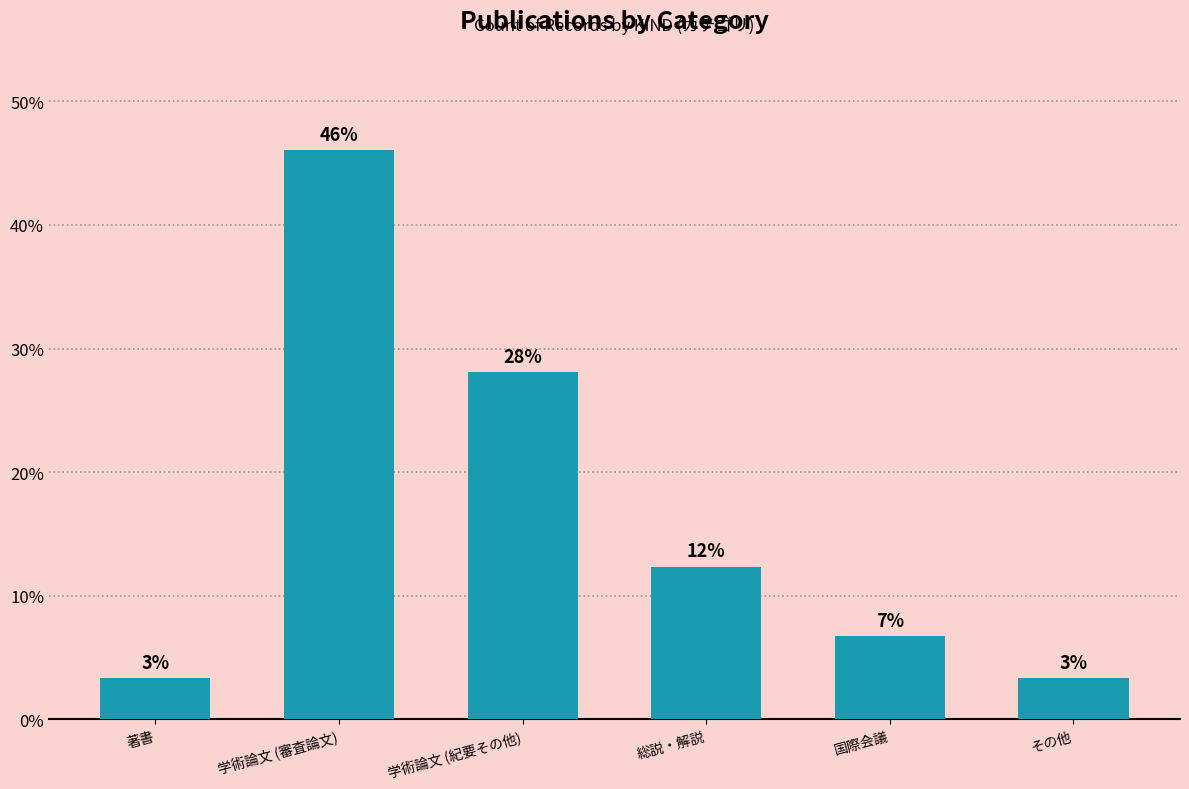

What is the average value?

16.7